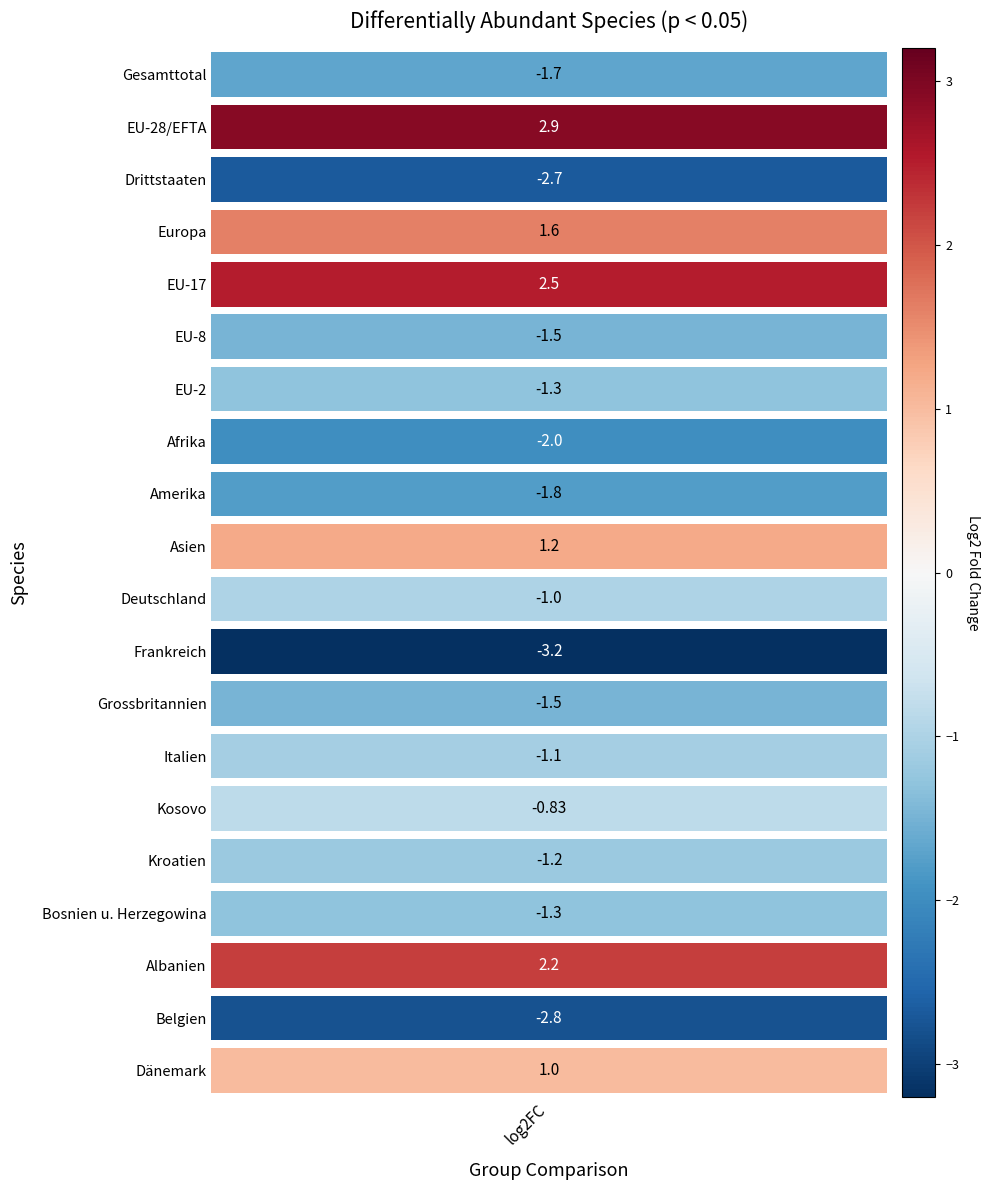

List the labels in order of value, smallest first.

Frankreich, Belgien, Drittstaaten, Afrika, Amerika, Gesamttotal, EU-8, Grossbritannien, EU-2, Bosnien u. Herzegowina, Kroatien, Italien, Deutschland, Kosovo, Dänemark, Asien, Europa, Albanien, EU-17, EU-28/EFTA